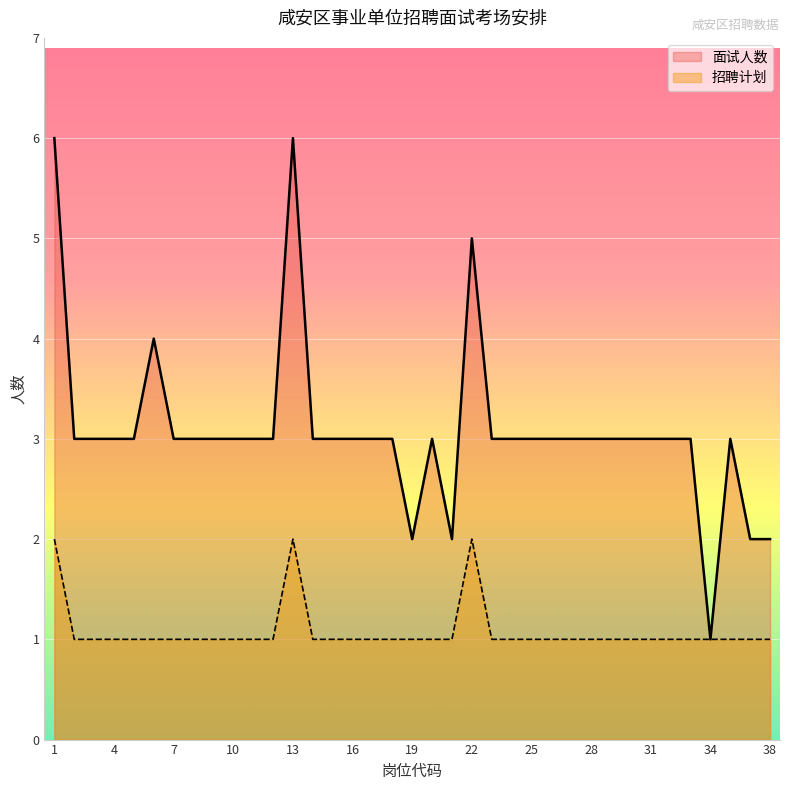

What is the smallest value displayed?

1